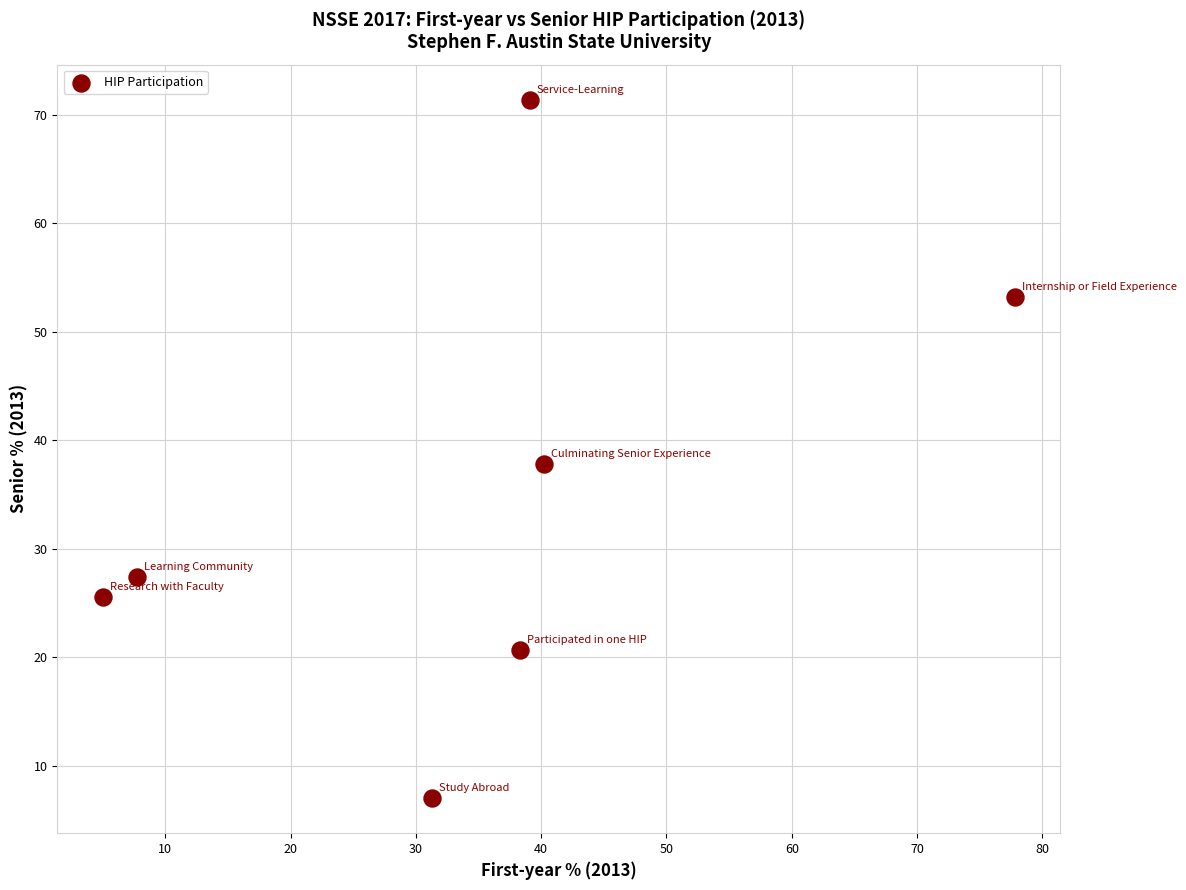

What is the range of X values (max minus min)?

72.8